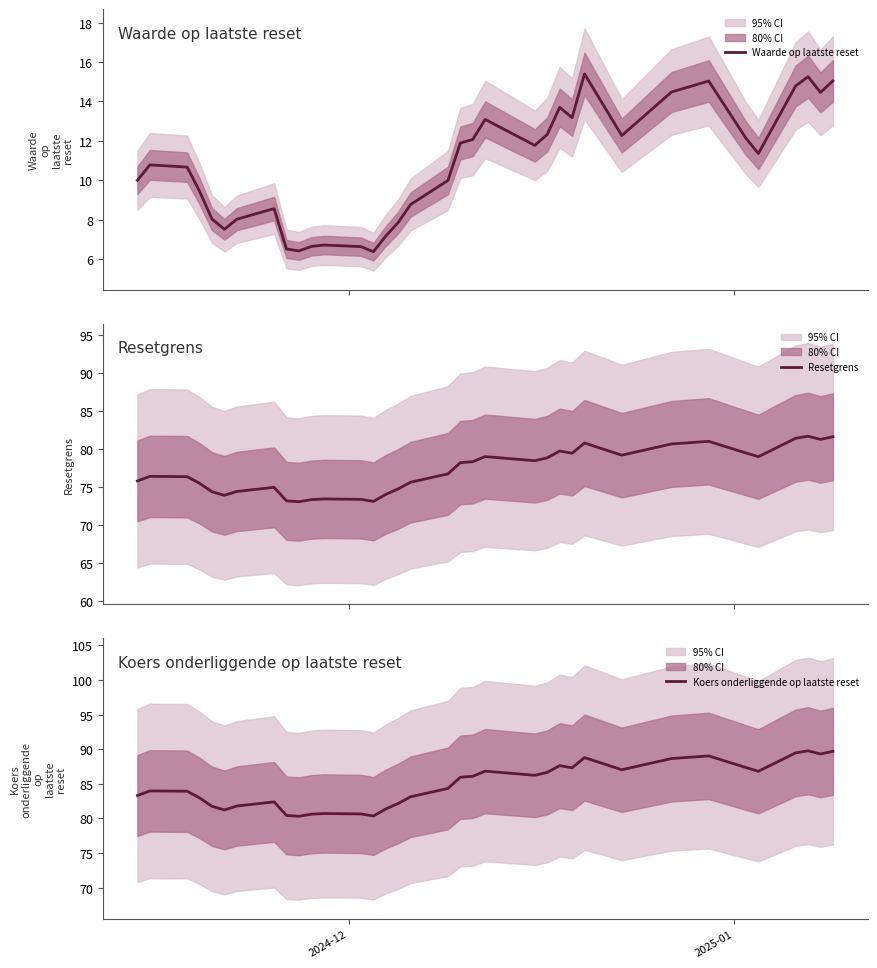

True or false: Resetgrens and Koers onderliggende op laatste reset cross at least once.

False